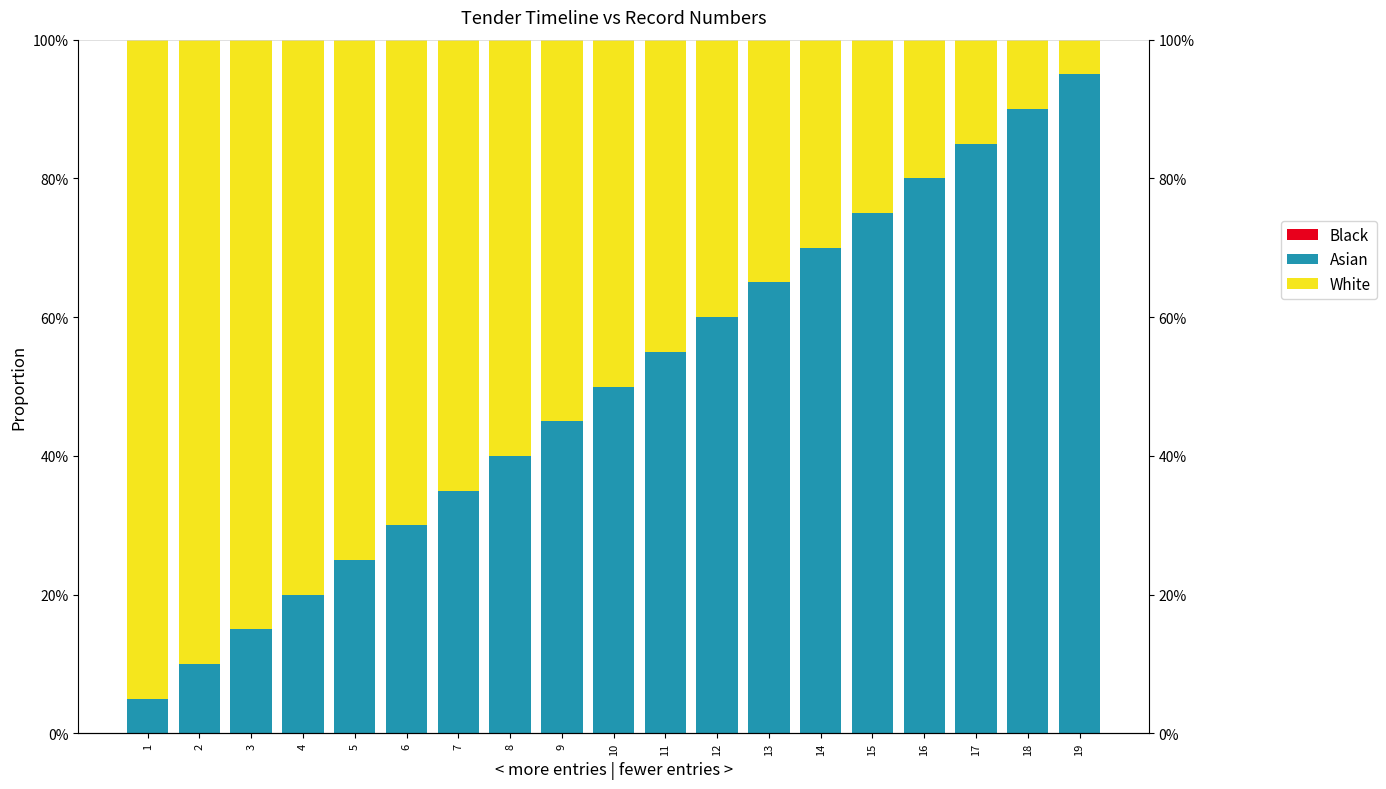

Rank the categories by Asian value from lowest to highest.

1, 2, 3, 4, 5, 6, 7, 8, 9, 10, 11, 12, 13, 14, 15, 16, 17, 18, 19